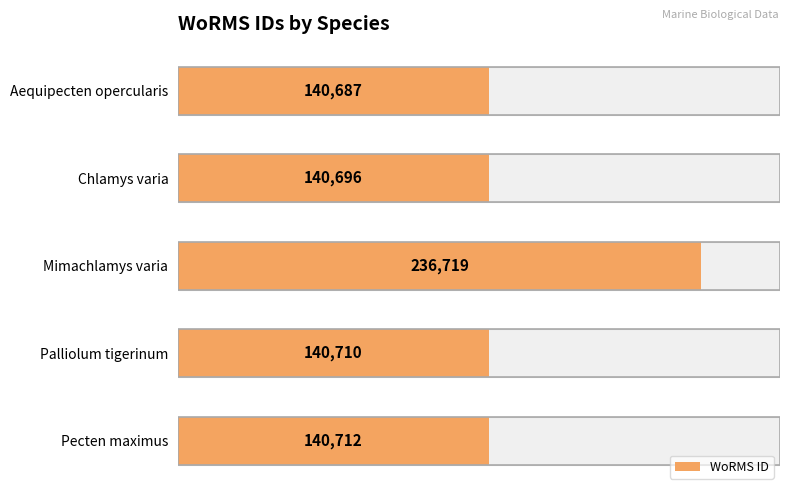

Does the chart contain any negative values?

No